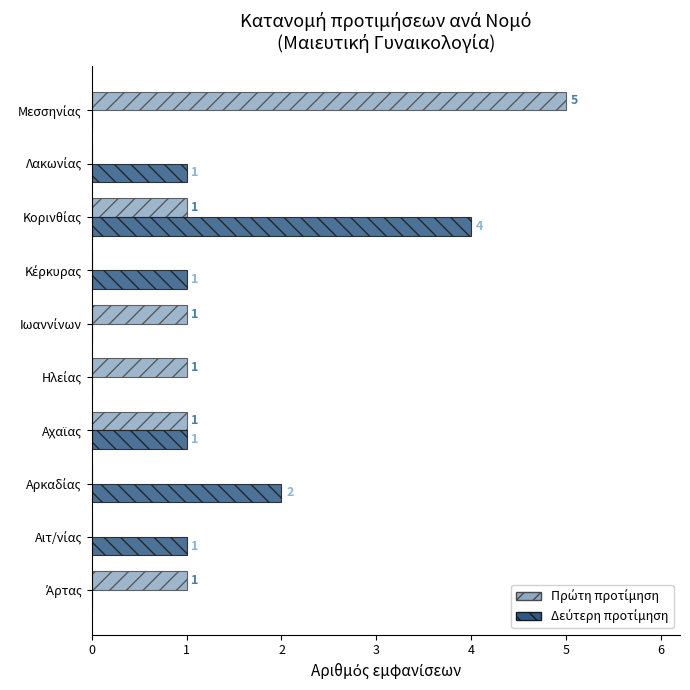

What is the greatest value displayed?

5